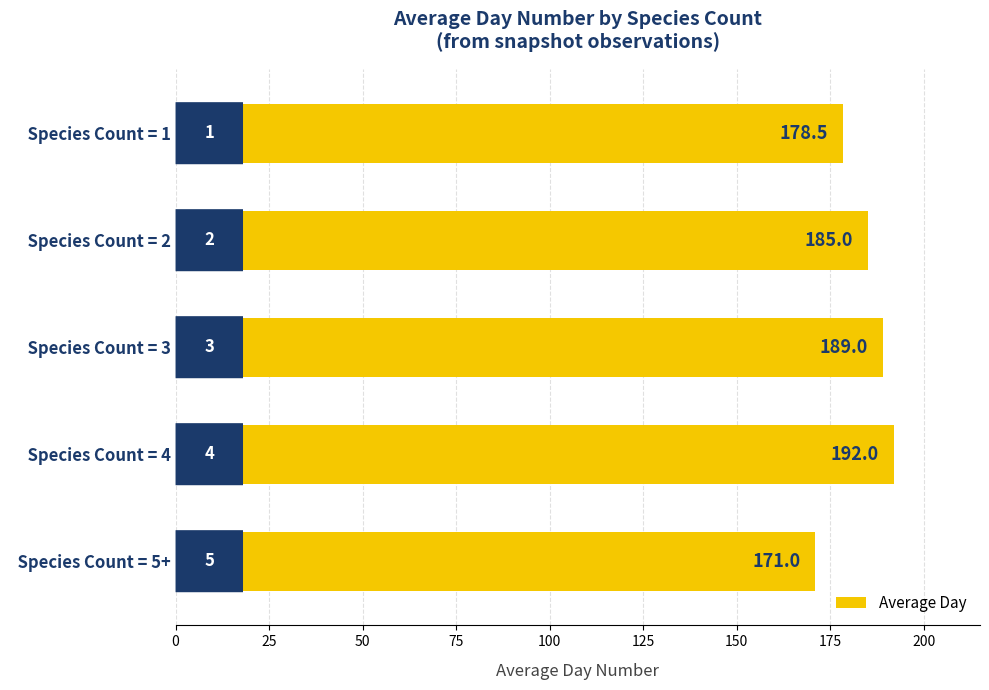

What is the label of the 3rd bar from the top?

  Species Count = 3